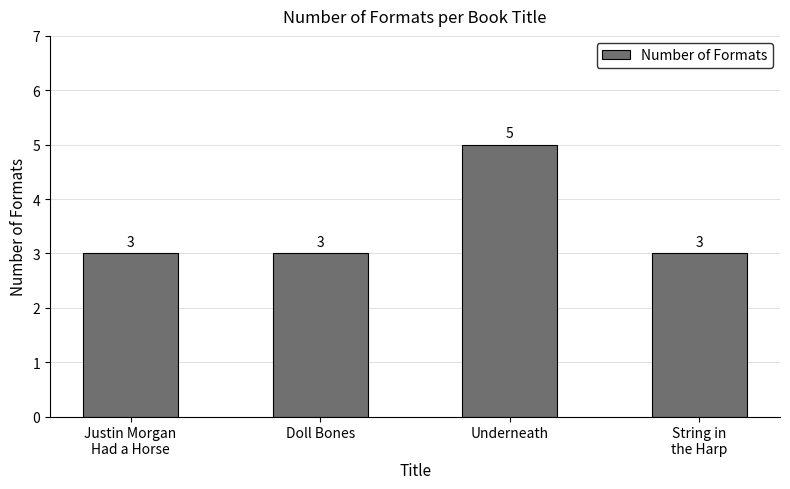

Reading left to right, transcribe all the data shown in this chart.

Justin Morgan
Had a Horse=3	Doll Bones=3	Underneath=5	String in
the Harp=3